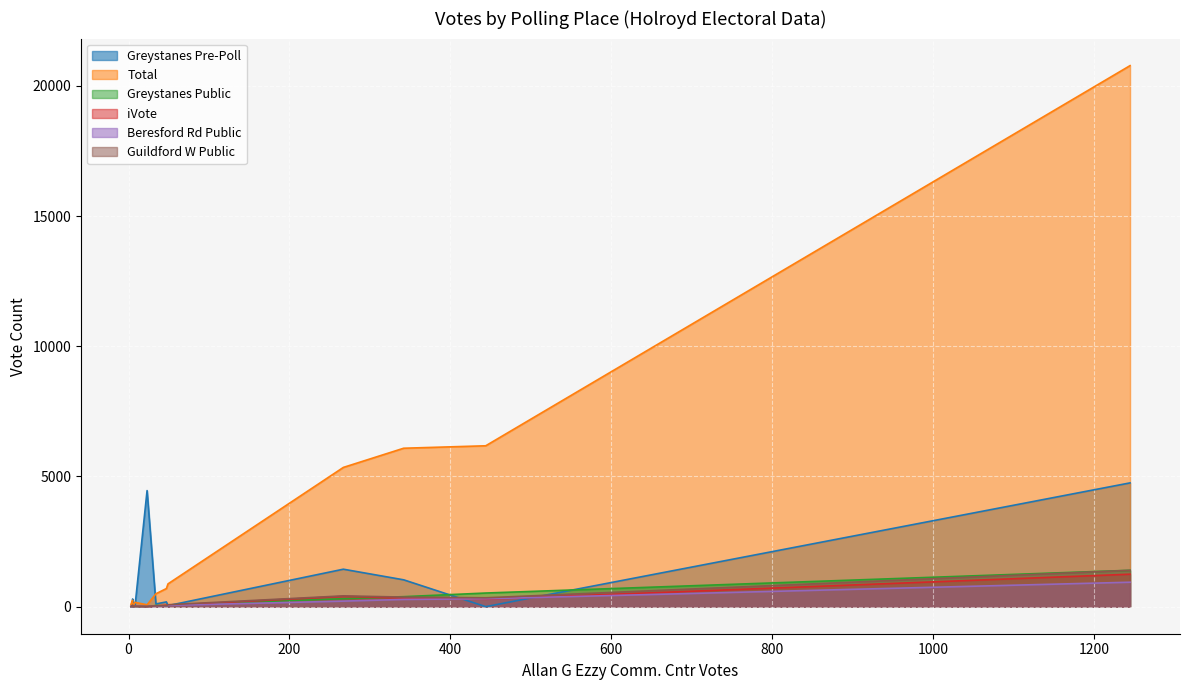

How many intersections are there between Greystanes Public and Beresford Rd Public?

6